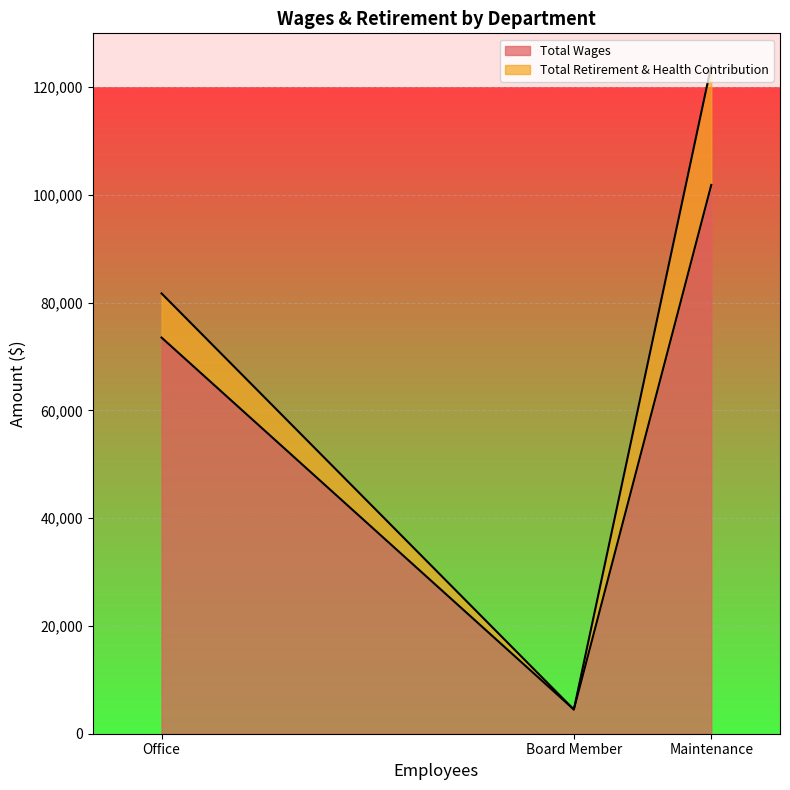

What is the average value of the Total Retirement & Health Contribution series?

10110